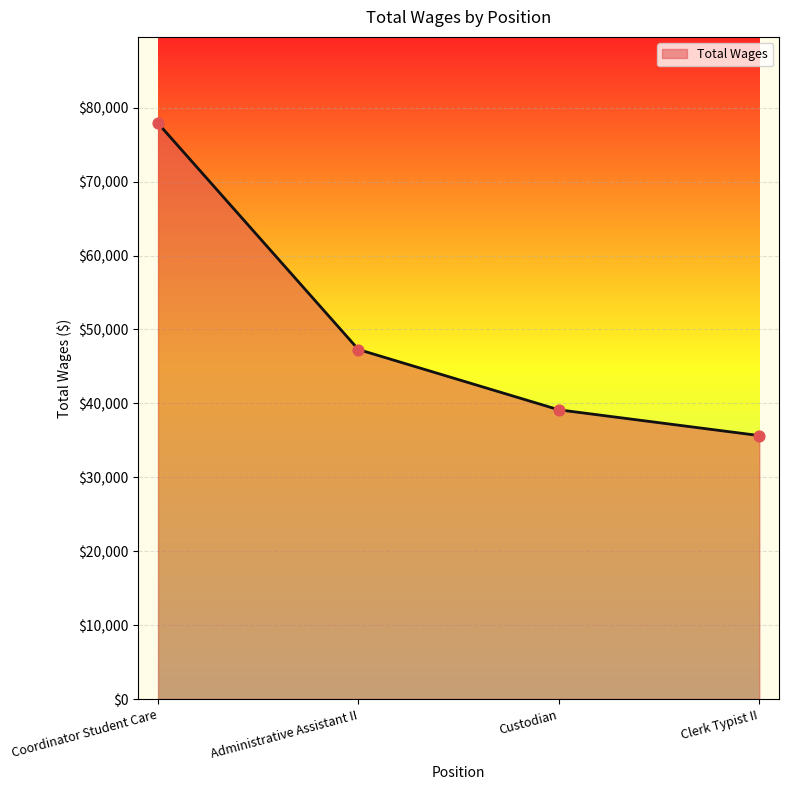

Between Clerk Typist II and Coordinator Student Care, which is larger?

Coordinator Student Care